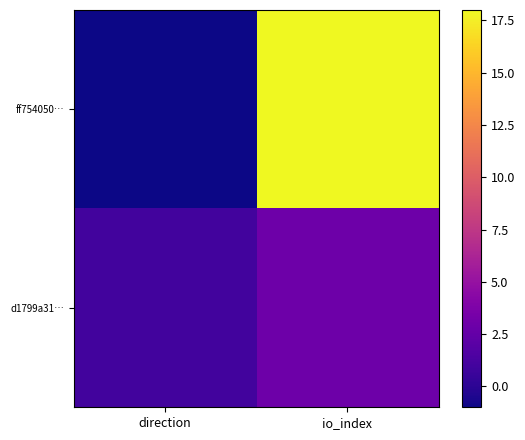

Reading left to right, list all the values displayed in this chart.

ff754050…: direction=-1	io_index=18
d1799a31…: direction=1	io_index=3